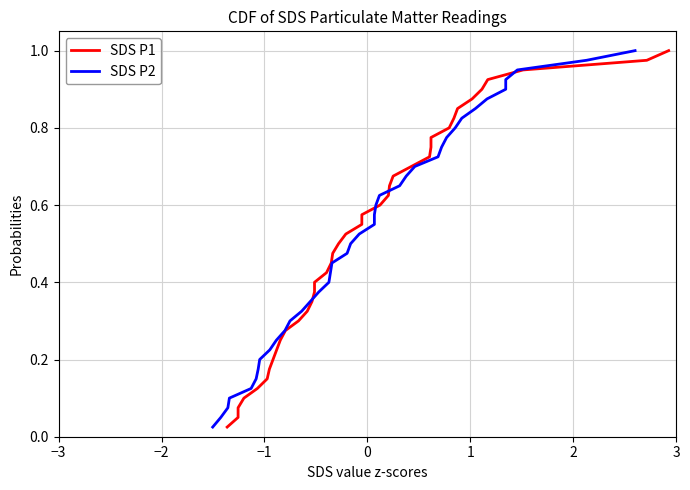

At how many categories does at least one series exceed 0?

40